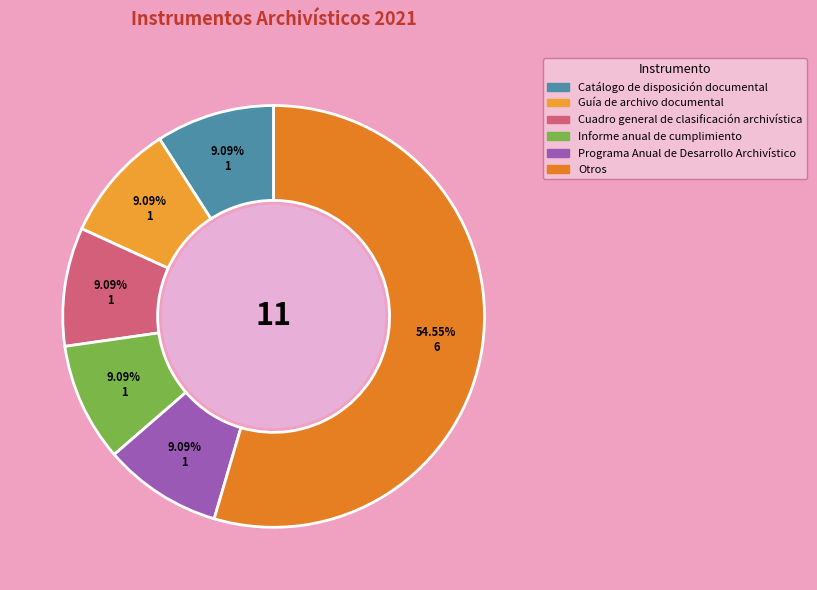

What is the change in value from Catálogo de disposición documental to Otros?

+5